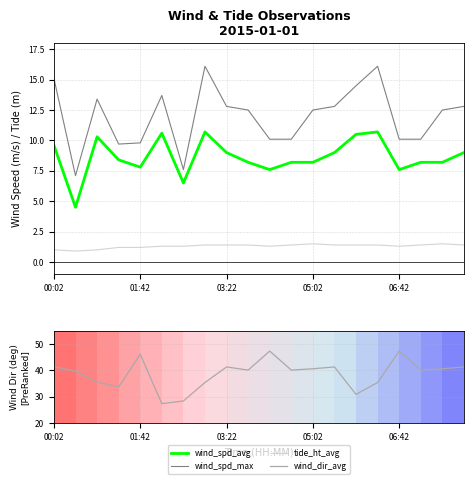

Which series has the largest range (max minus min)?

wind_dir_avg